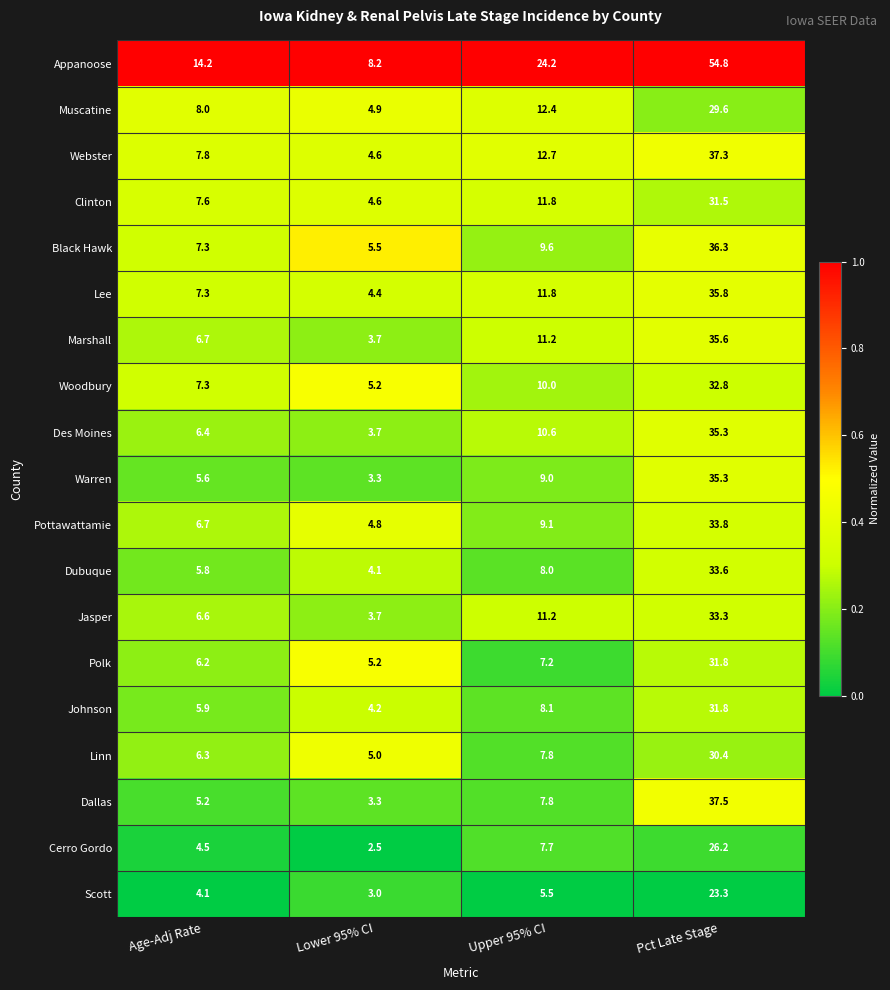

At which category does the chart reach its peak across all series?

Pct Late Stage